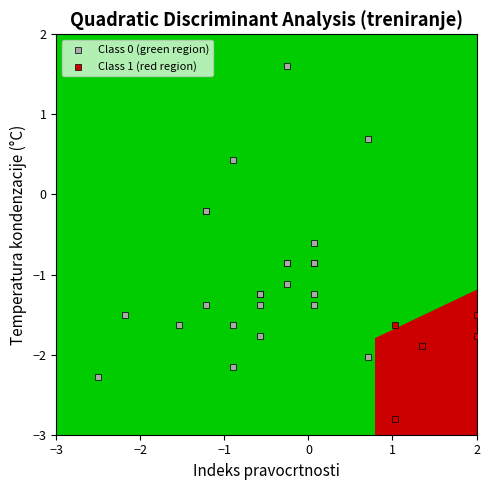

Which series reaches the minimum Y coordinate?

Class 1 (red region)